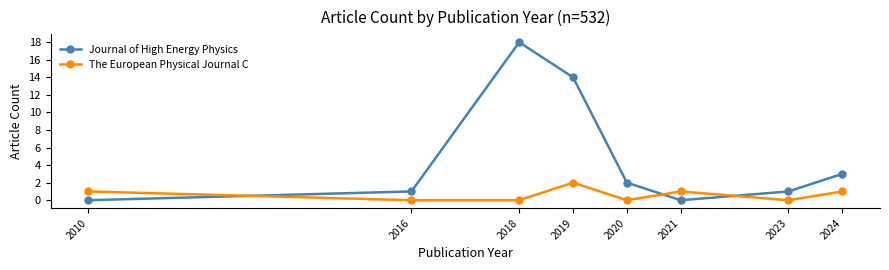

What is the average value of the Journal of High Energy Physics series?

5